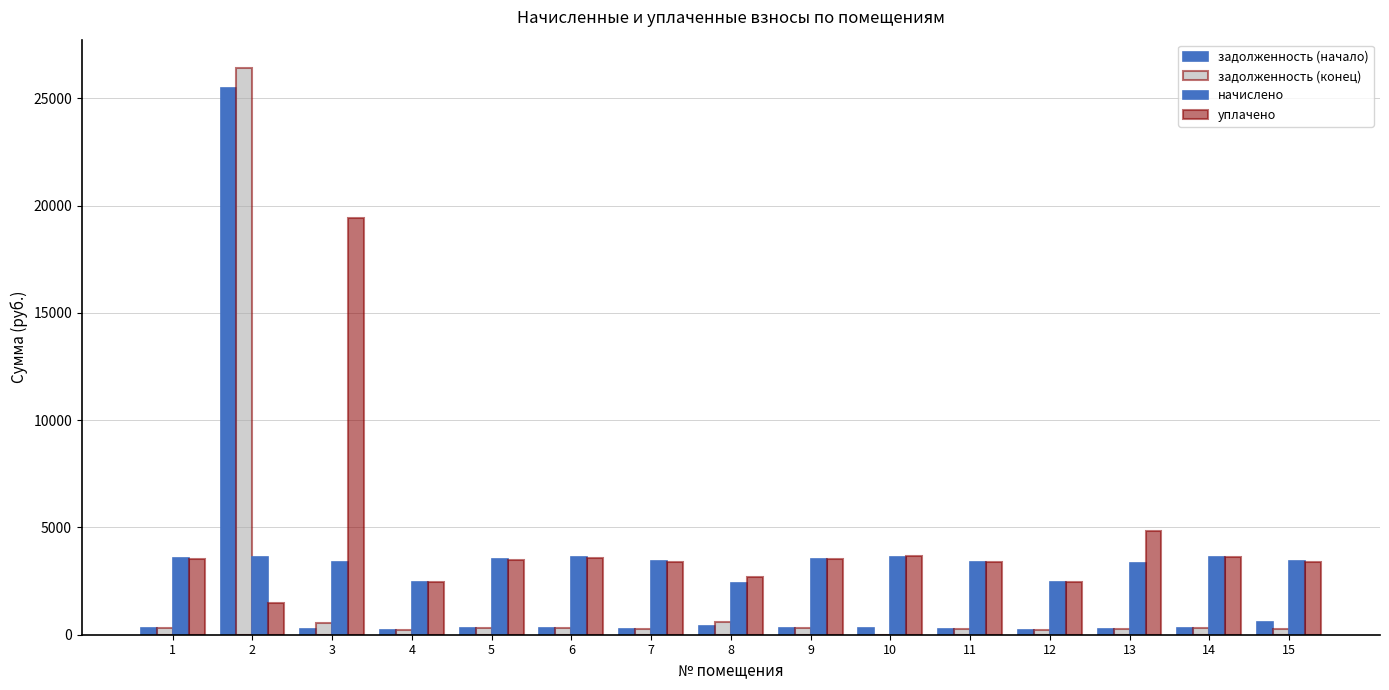

How many data points in начислено are above 3428?

8